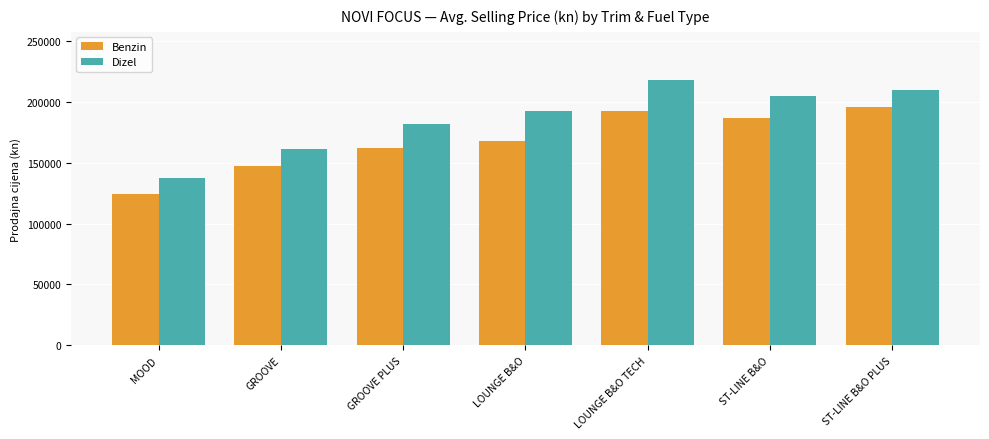

Is the value of Benzin at ST-LINE B&O PLUS greater than the value of Dizel at LOUNGE B&O?

Yes